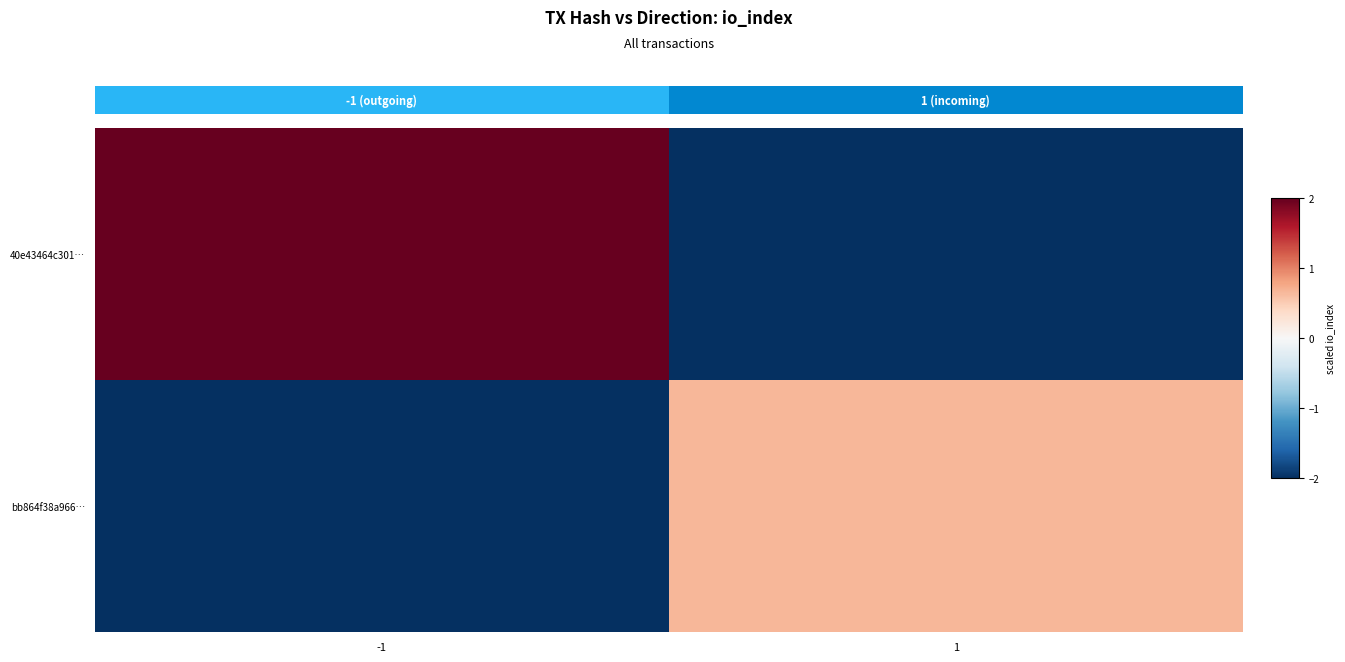

The 40e43464c301… series shows 2.0 at -1. True or false?

True